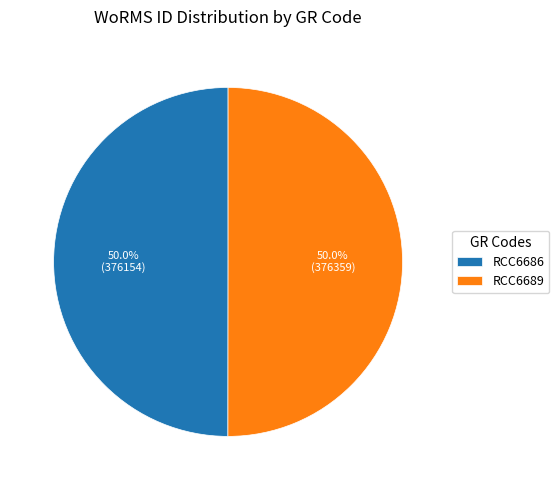

To the nearest percent, what portion does RCC6686 represent?

50%